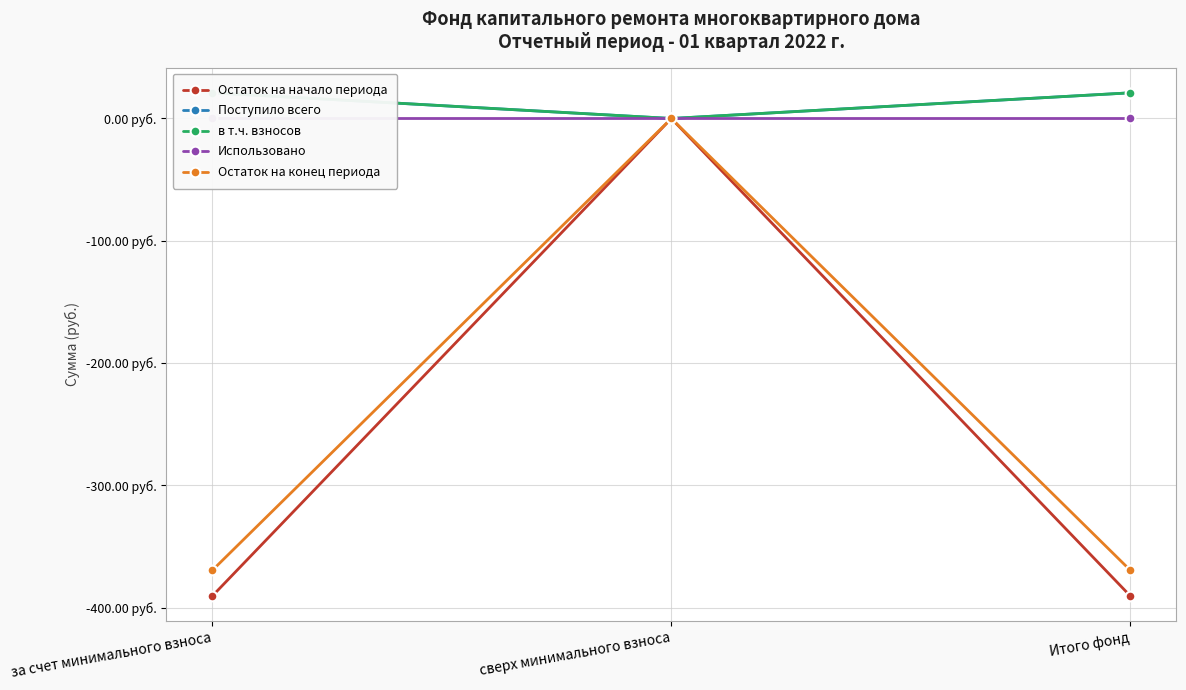

Does the chart have visible grid lines?

Yes